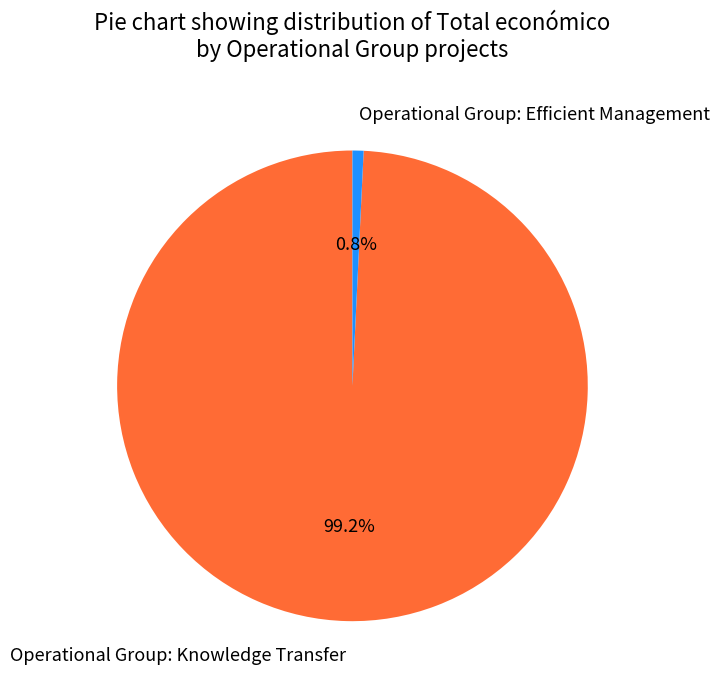

Which slice is the largest?

Operational Group: Knowledge Transfer